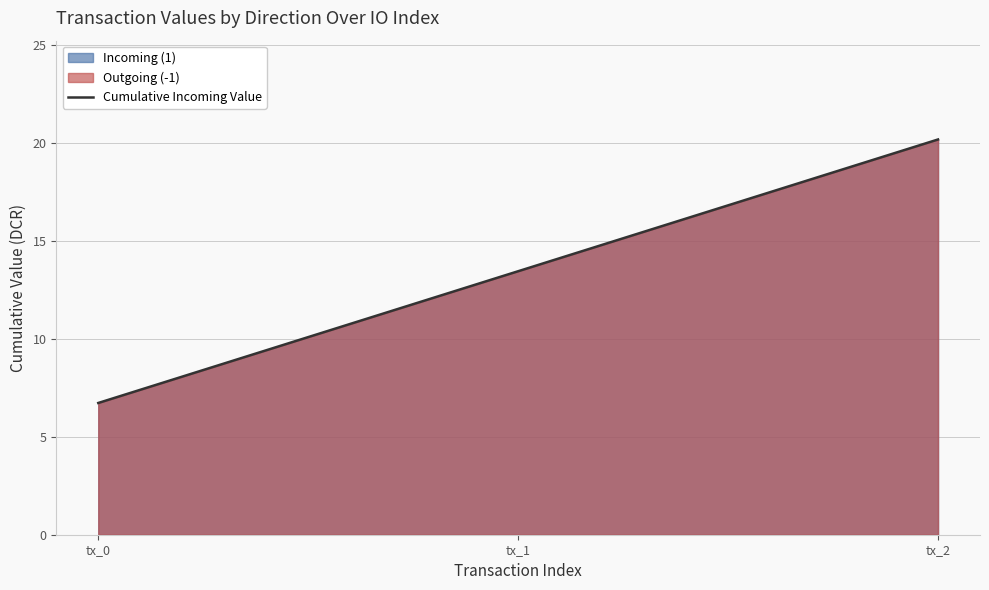

List the labels in order of value, smallest first.

tx_0, tx_1, tx_2